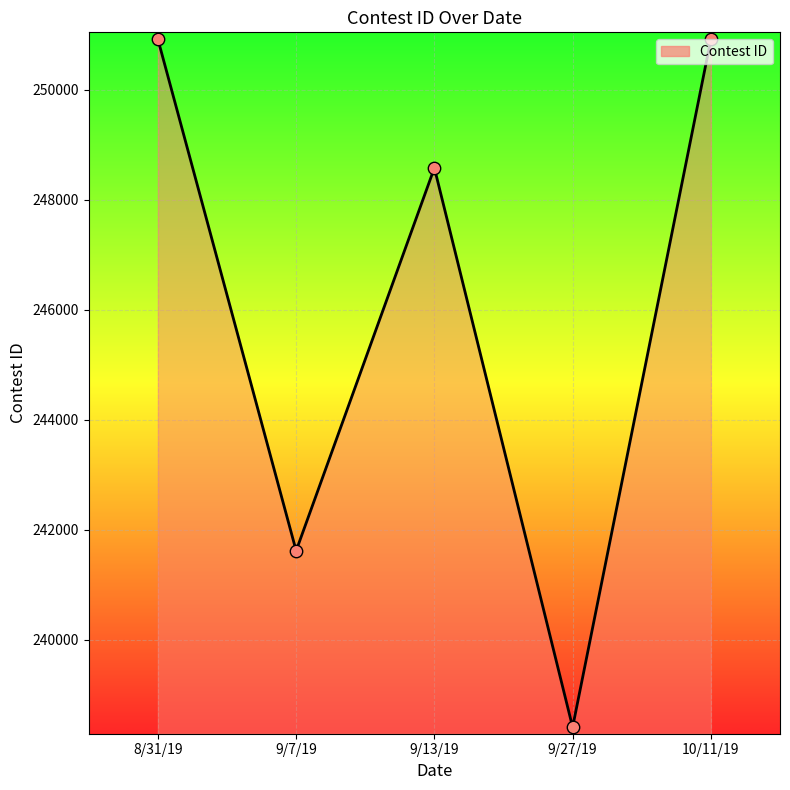

Between 9/13/19 and 10/11/19, which is larger?

10/11/19